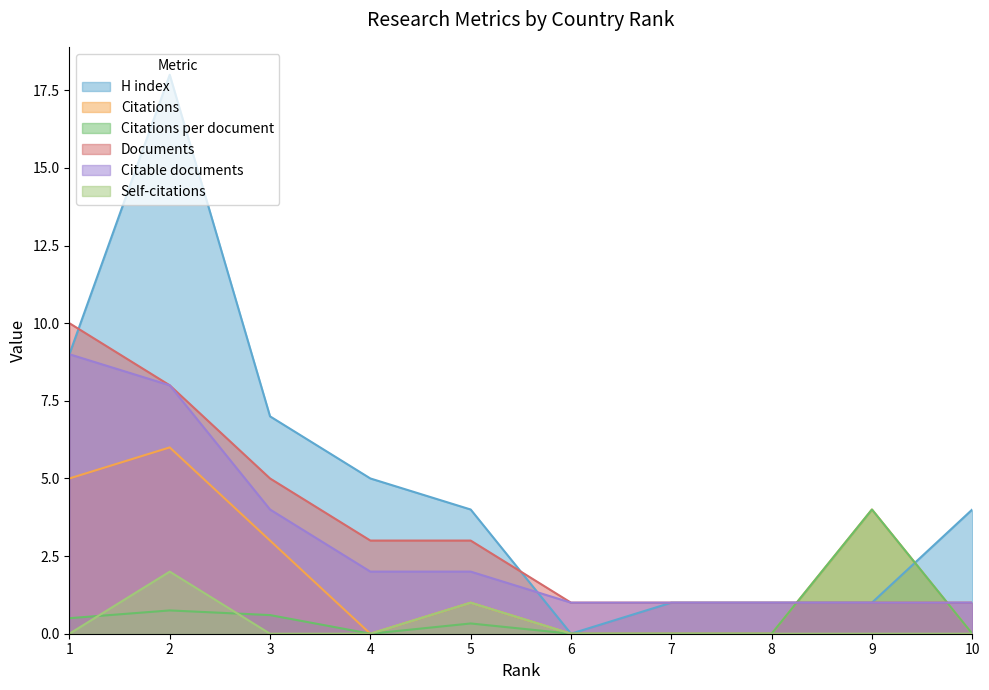

What is the spread (max minus min) of values at 8?

1.0